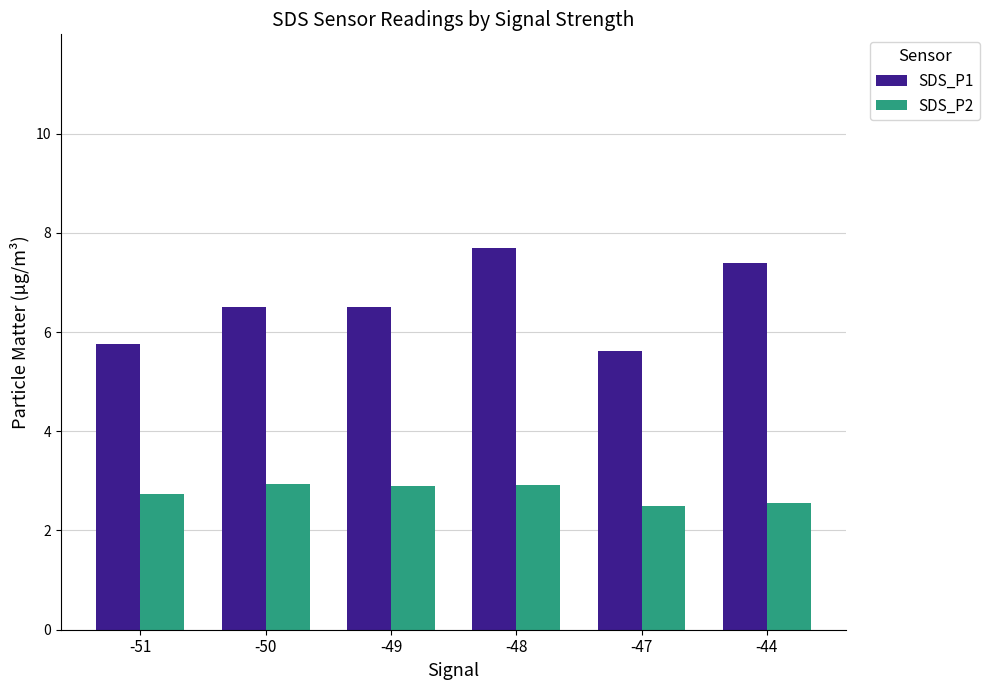

How many bars are there in total?

12